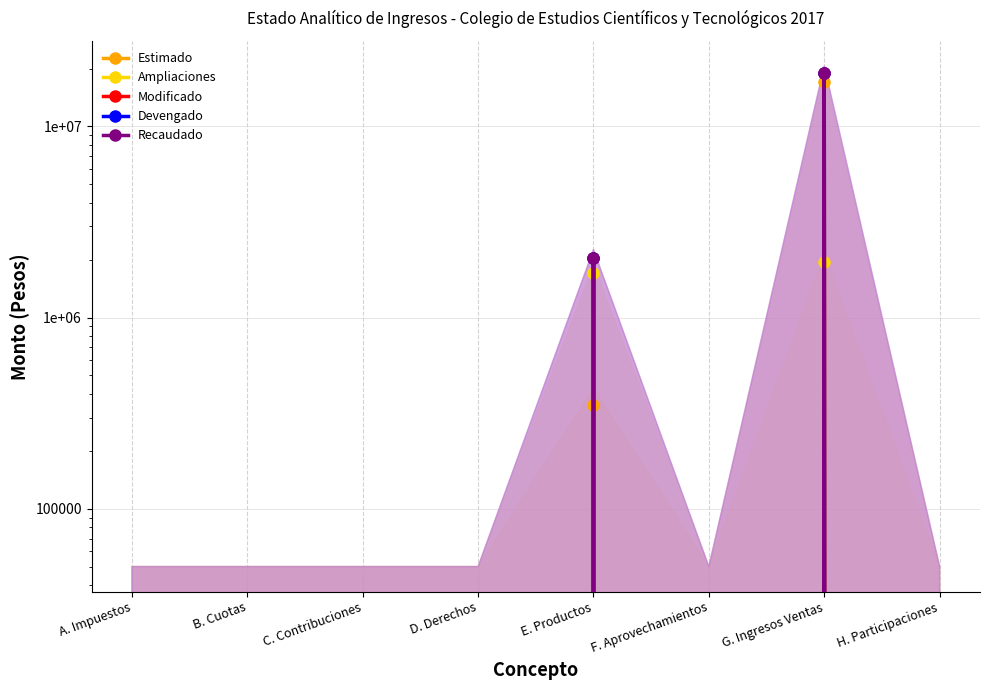

What is the label of the 7th point from the left?

G. Ingresos Ventas